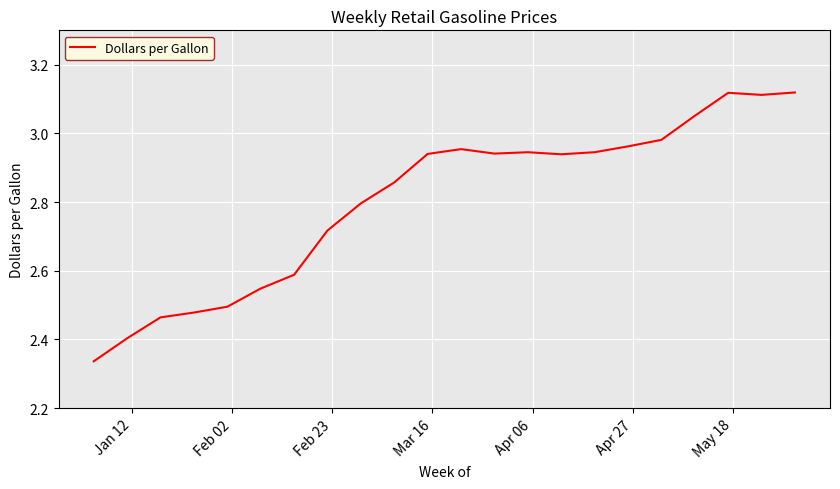

What is the difference between the maximum and minimum values?

0.8